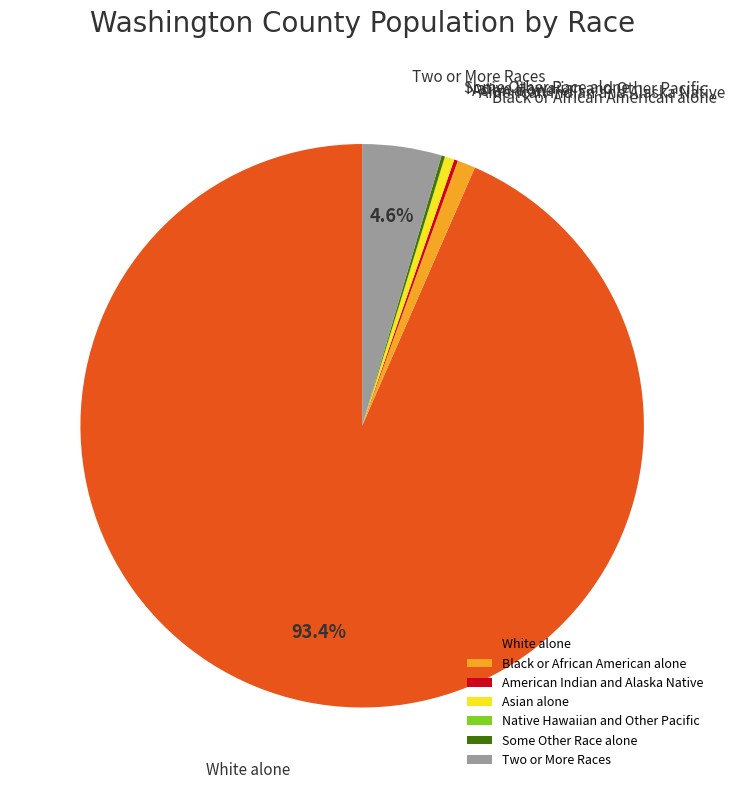

What is the largest slice in the pie chart?

White alone